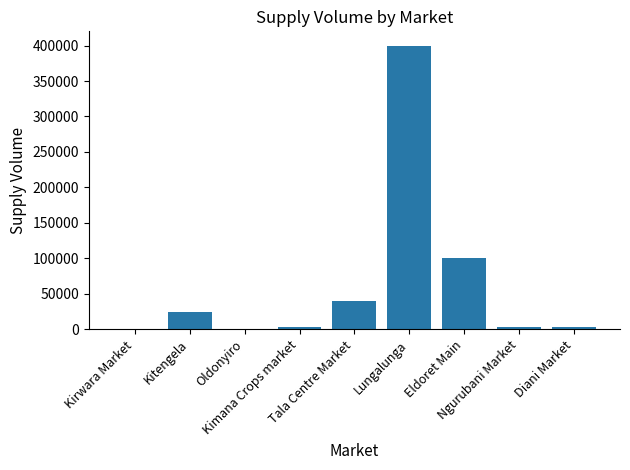

What is the change in value from Oldonyiro to Ngurubani Market?

+3100